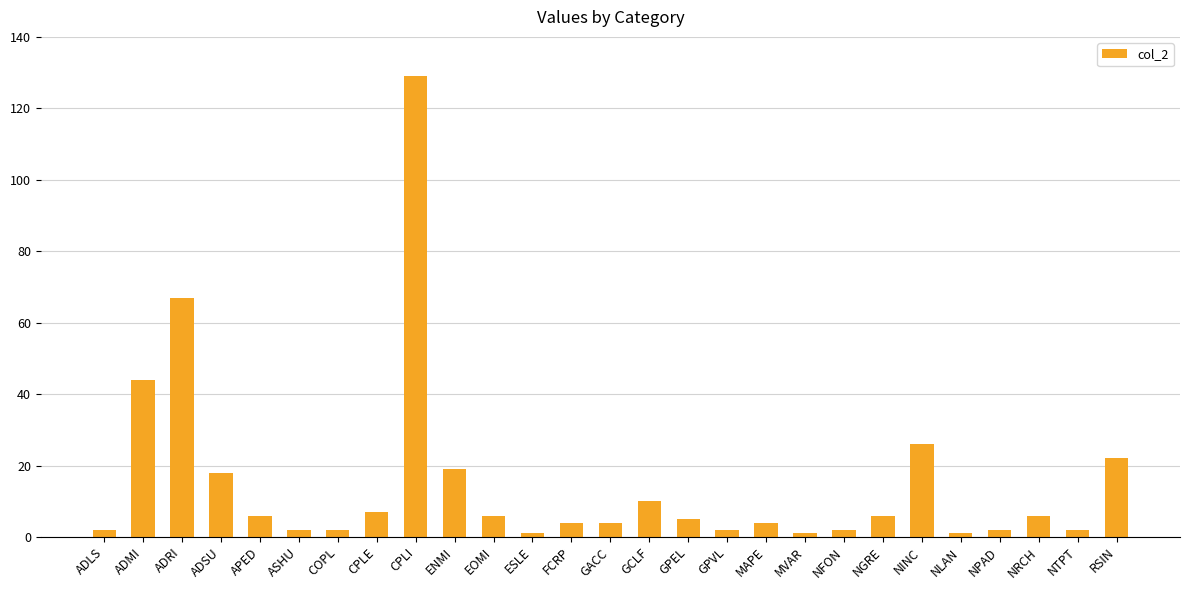

Which label corresponds to the largest value in the chart?

CPLI